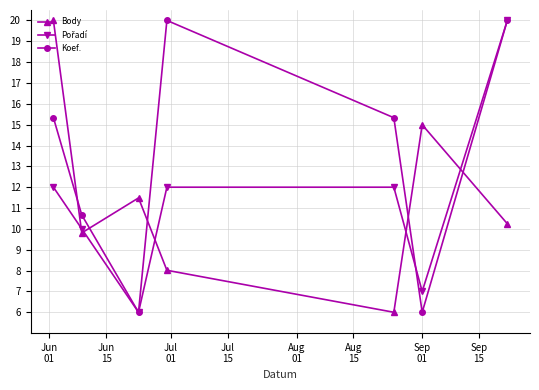

How many interior local valleys does the Koef. series have?

2